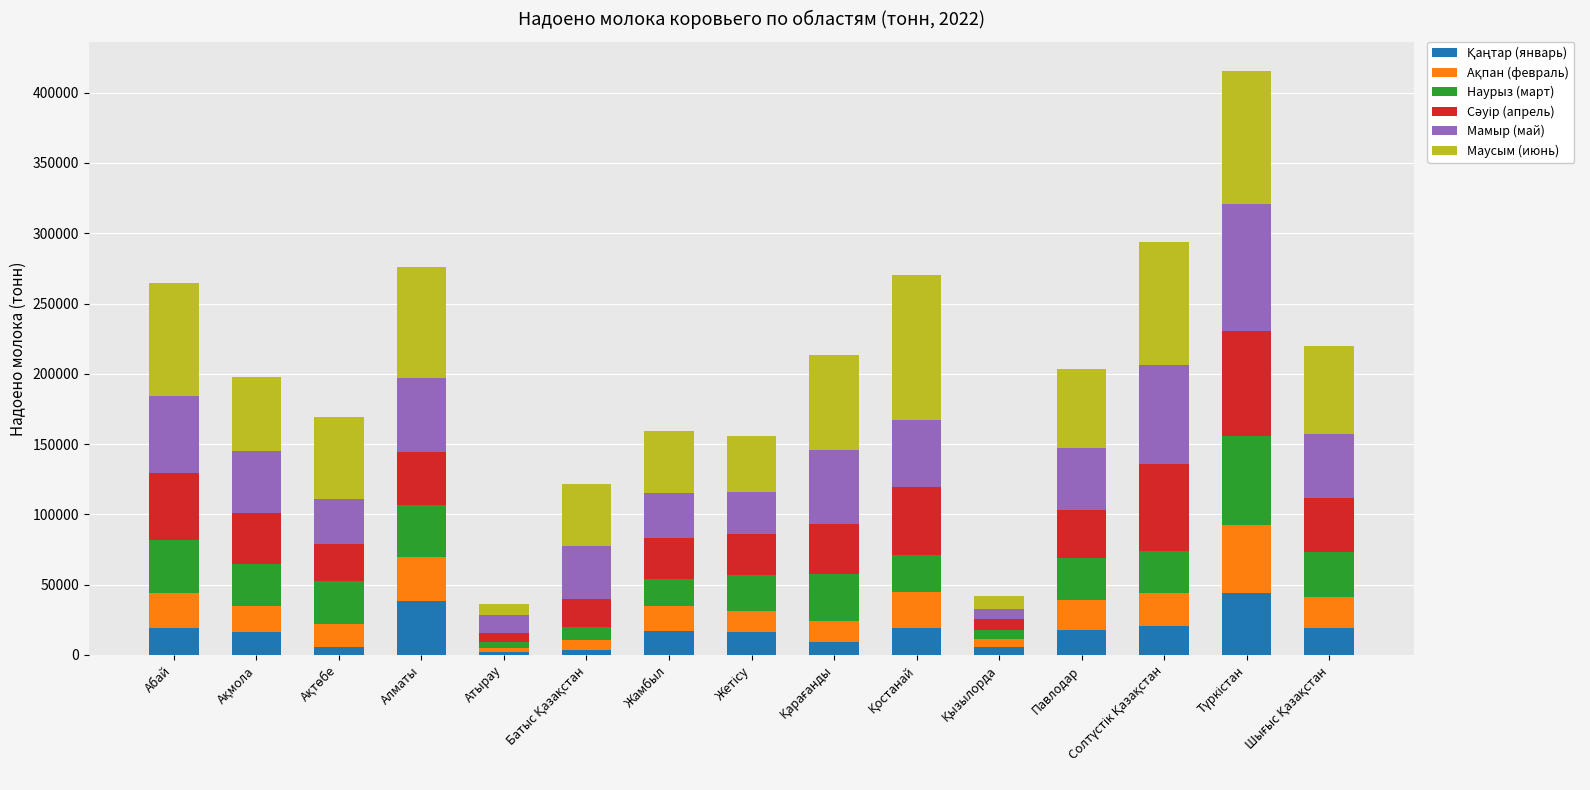

What is the total value across all series at Павлодар?

203244.4